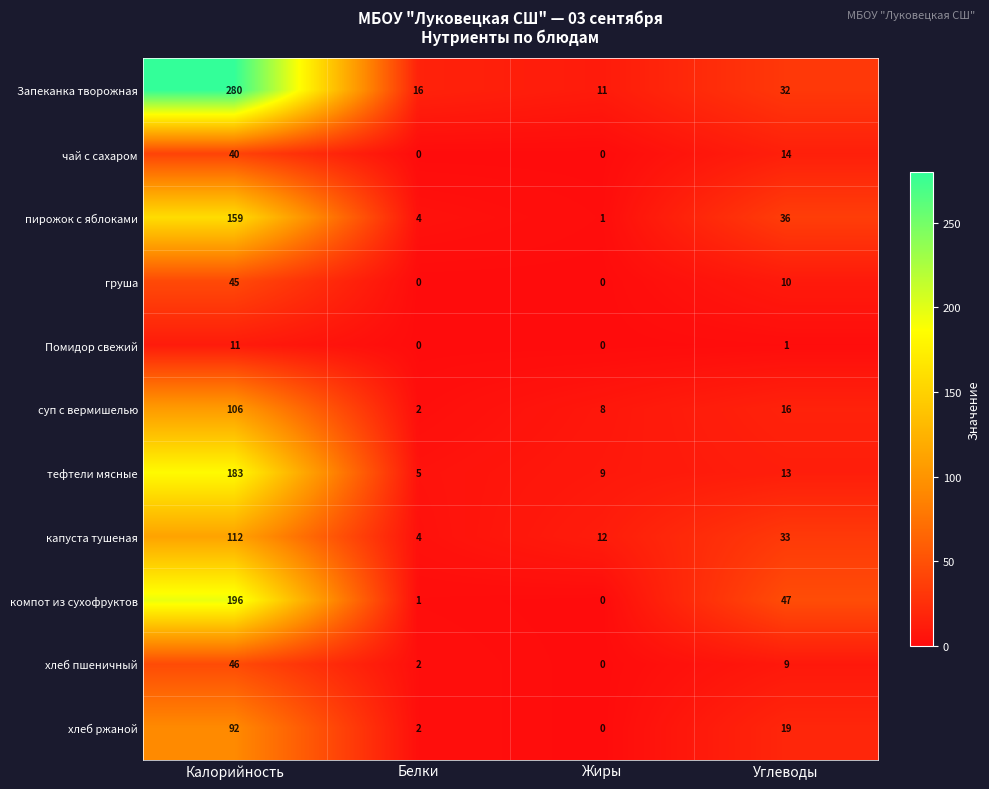

How many data points in груша are less than 10?

2